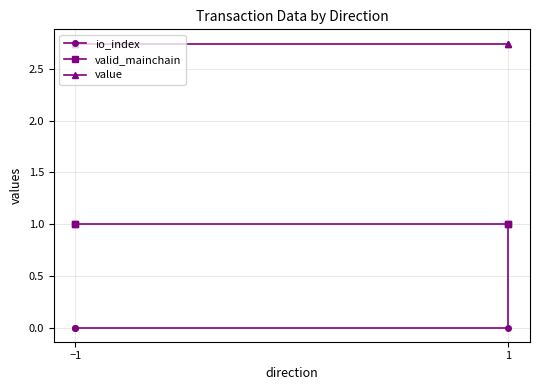

Rank the series by their average value, from highest to lowest.

value, valid_mainchain, io_index